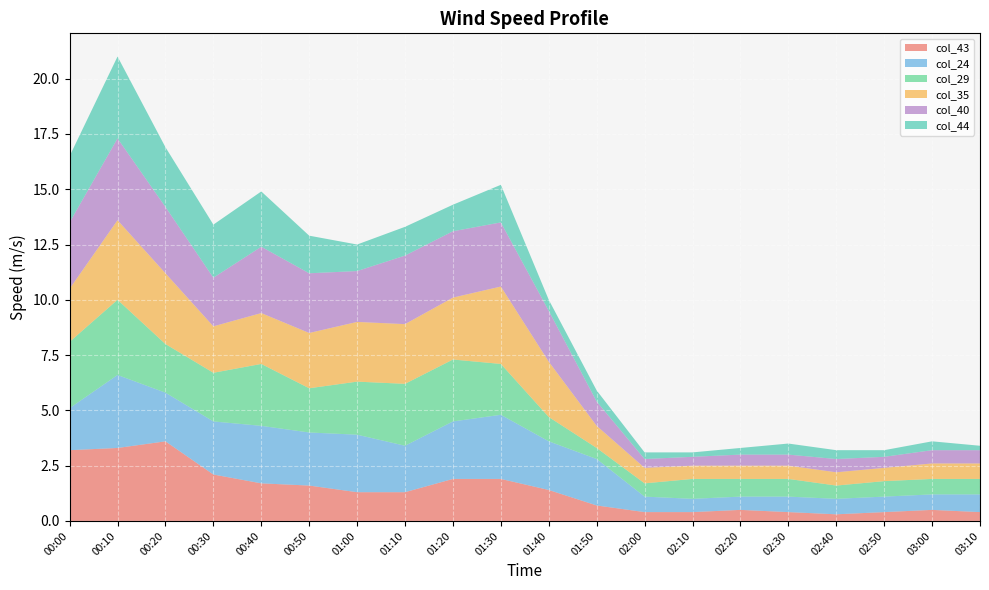

Reading right to left, what are all the values shown in this chart?

col_43: 03:10=0.4	03:00=0.5	02:50=0.4	02:40=0.3	02:30=0.4	02:20=0.5	02:10=0.4	02:00=0.4	01:50=0.7	01:40=1.4	01:30=1.9	01:20=1.9	01:10=1.3	01:00=1.3	00:50=1.6	00:40=1.7	00:30=2.1	00:20=3.6	00:10=3.3	00:00=3.2
col_24: 03:10=0.8	03:00=0.7	02:50=0.7	02:40=0.7	02:30=0.7	02:20=0.6	02:10=0.6	02:00=0.7	01:50=2.1	01:40=2.2	01:30=2.9	01:20=2.6	01:10=2.1	01:00=2.6	00:50=2.4	00:40=2.6	00:30=2.4	00:20=2.2	00:10=3.3	00:00=1.9
col_29: 03:10=0.7	03:00=0.7	02:50=0.7	02:40=0.6	02:30=0.8	02:20=0.8	02:10=0.9	02:00=0.6	01:50=0.5	01:40=1.1	01:30=2.3	01:20=2.8	01:10=2.8	01:00=2.4	00:50=2.0	00:40=2.8	00:30=2.2	00:20=2.2	00:10=3.4	00:00=3.0
col_35: 03:10=0.7	03:00=0.7	02:50=0.6	02:40=0.6	02:30=0.6	02:20=0.6	02:10=0.6	02:00=0.7	01:50=1.0	01:40=2.5	01:30=3.5	01:20=2.8	01:10=2.7	01:00=2.7	00:50=2.5	00:40=2.3	00:30=2.1	00:20=3.2	00:10=3.6	00:00=2.4
col_40: 03:10=0.6	03:00=0.6	02:50=0.5	02:40=0.6	02:30=0.5	02:20=0.5	02:10=0.4	02:00=0.4	01:50=1.1	01:40=2.3	01:30=2.9	01:20=3.0	01:10=3.1	01:00=2.3	00:50=2.7	00:40=3.0	00:30=2.2	00:20=3.0	00:10=3.7	00:00=3.0
col_44: 03:10=0.2	03:00=0.4	02:50=0.3	02:40=0.4	02:30=0.5	02:20=0.3	02:10=0.2	02:00=0.3	01:50=0.5	01:40=0.5	01:30=1.7	01:20=1.2	01:10=1.3	01:00=1.2	00:50=1.7	00:40=2.5	00:30=2.4	00:20=2.7	00:10=3.7	00:00=3.0